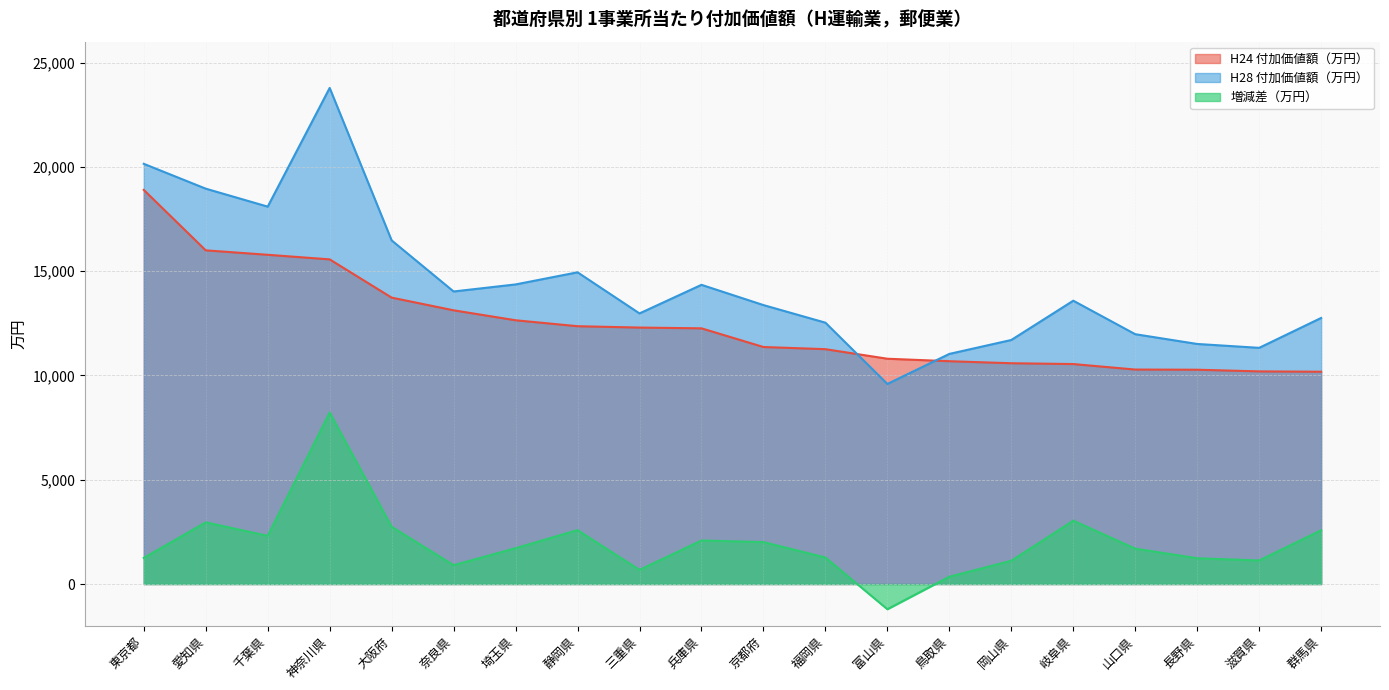

Between 鳥取県 and 群馬県, which series saw the biggest shift?

増減差（万円）